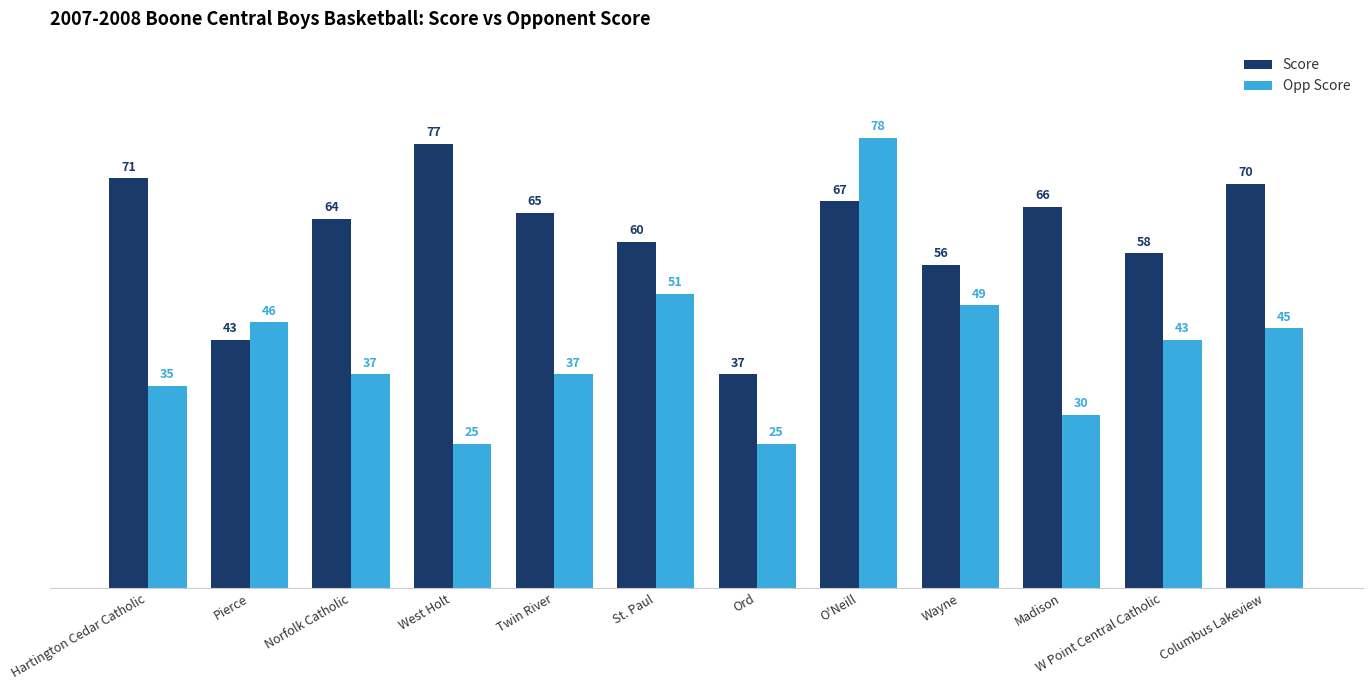

What value does the Score series have at Pierce?

43